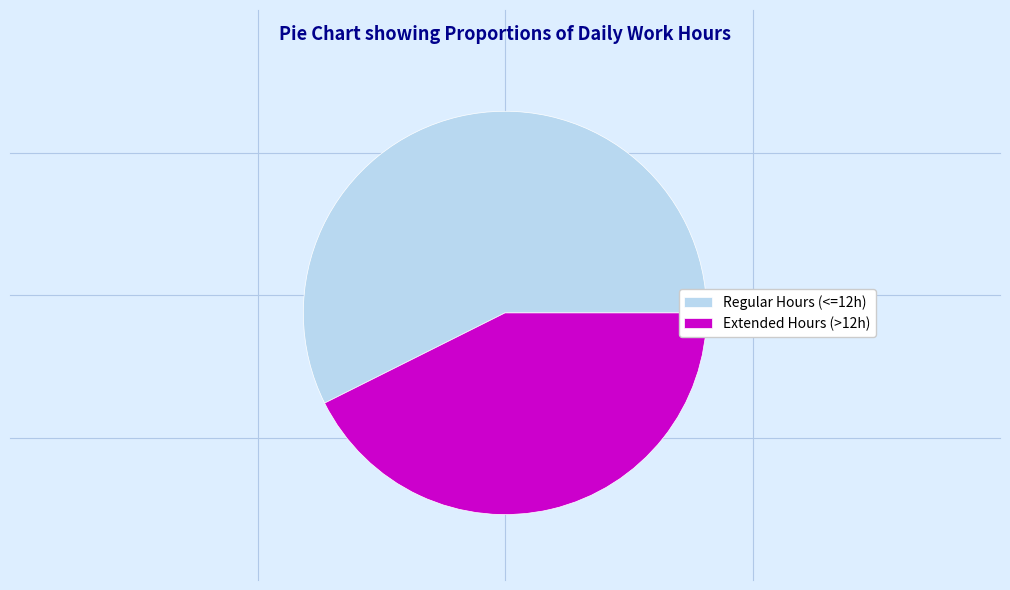

Do Extended Hours (>12h) and Regular Hours (<=12h) together represent more than half of the pie?

Yes